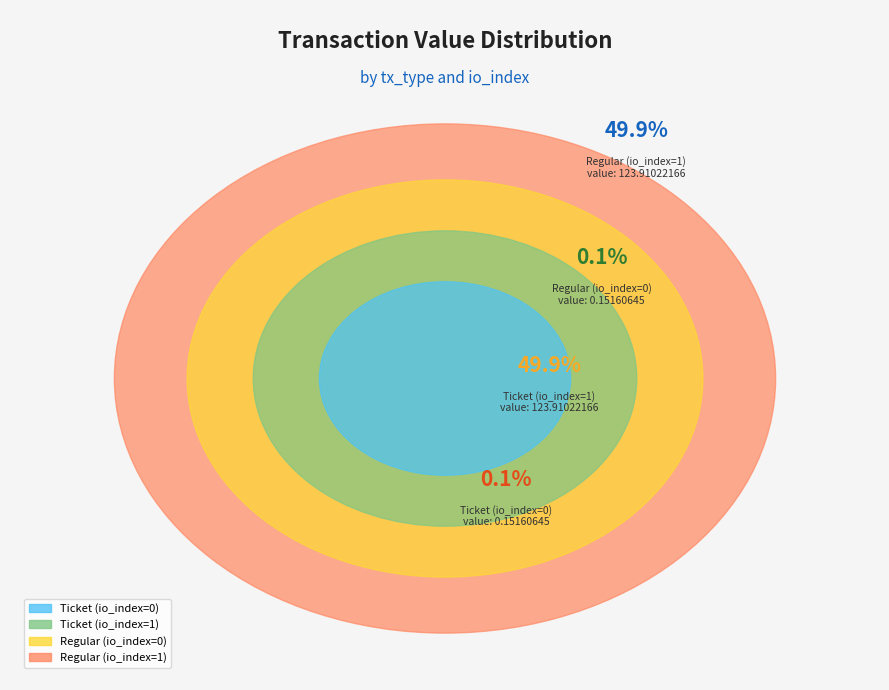

Does Ticket (io_index=0) account for over 50% of the chart?

No